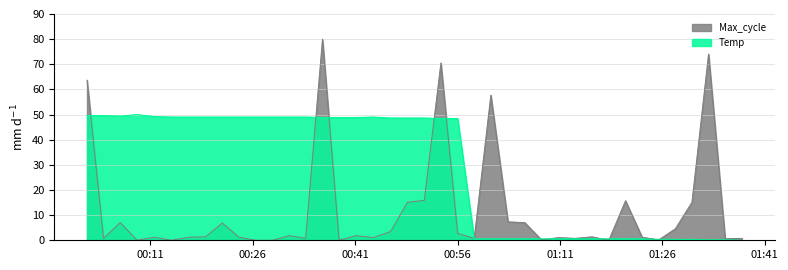

Reading left to right, list all the values displayed in this chart.

Max_cycle: 63.7	0.8	7.0	0.0	1.2	0.0	1.2	1.4	6.9	1.2	0.0	0.0	1.8	0.8	80.0	0.0	1.8	1.1	3.5	15.1	15.9	70.5	2.7	0.8	57.7	7.3	7.0	0.2	1.1	0.8	1.4	0.0	15.7	1.2	0.2	4.6	15.1	74.0	0.6	0.8
Temp: 49.6	49.6	49.4	50.0	49.2	49.0	49.0	49.0	49.0	49.0	49.0	49.0	49.0	49.0	48.8	48.8	48.8	49.0	48.6	48.6	48.6	48.4	48.4	0.6	0.6	0.6	0.6	0.6	0.6	0.6	0.6	0.6	0.6	0.6	0.4	0.4	0.4	0.2	0.2	0.0